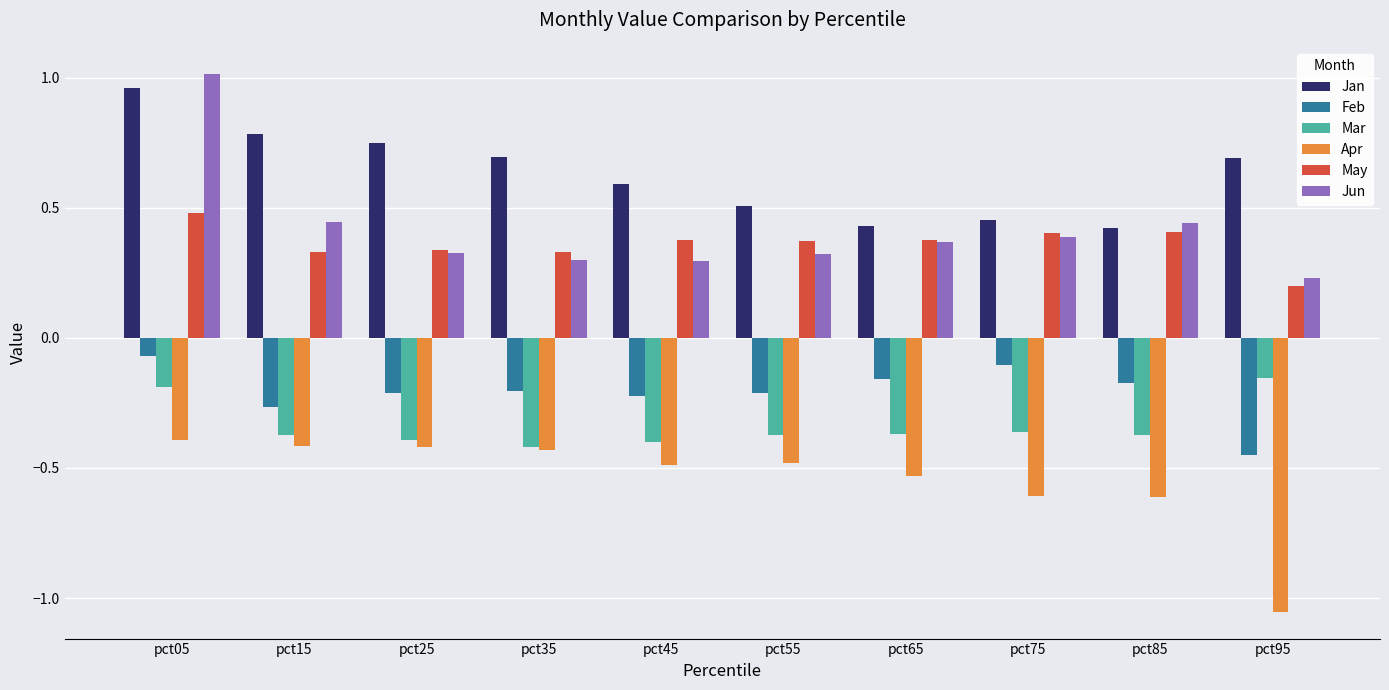

What is the sum of all Apr values?

-5.4